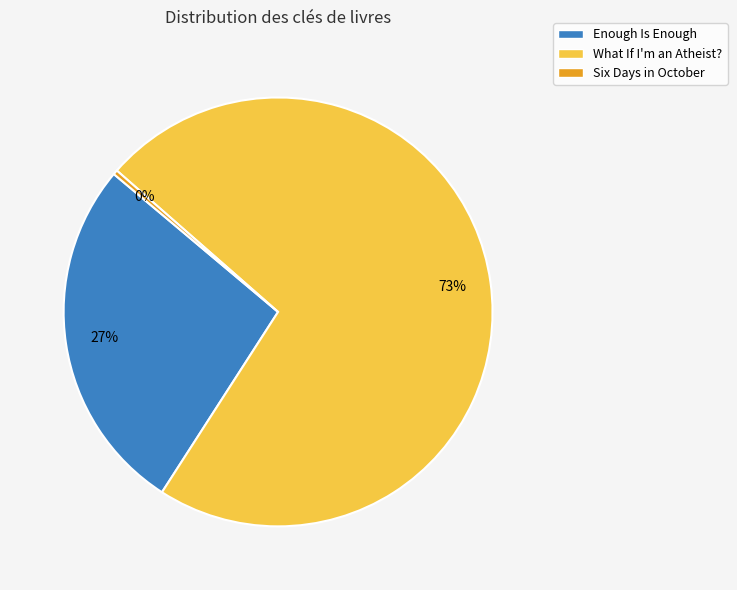

True or false: Six Days in October accounts for 0% of the total.

True